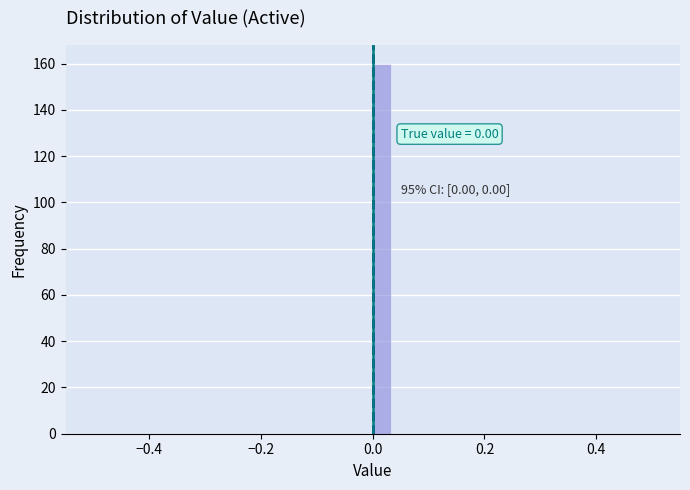

Around what value on the x-axis is the tallest bar? Give the approximate position of its centre, as read against the axis.

0.02